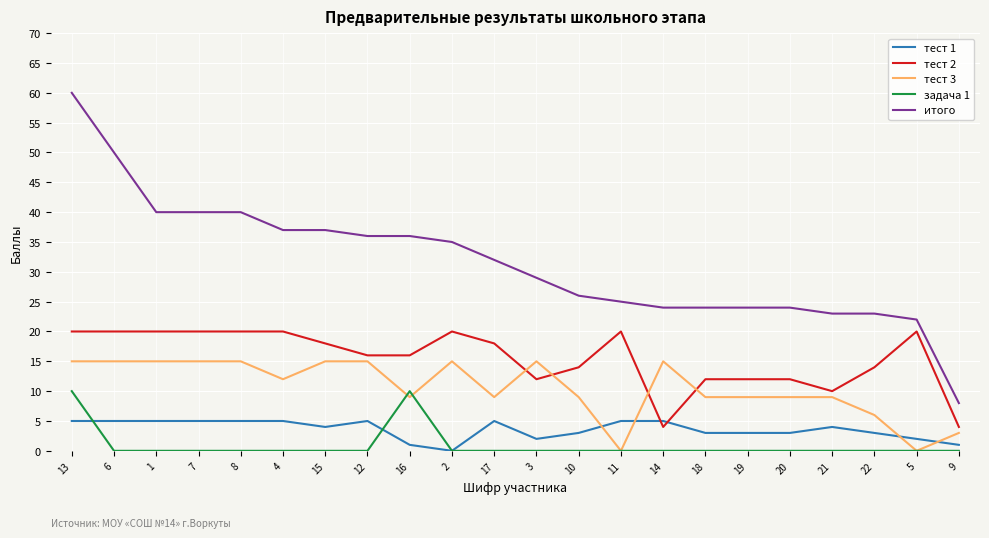

Rank the series at 12 from highest to lowest value.

итого, тест 2, тест 3, тест 1, задача 1